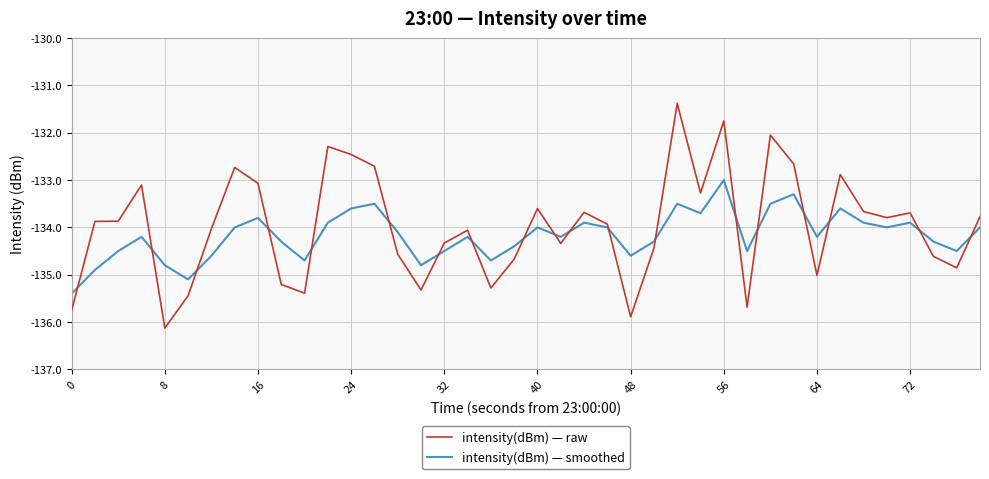

List the series in order of their peak value, lowest first.

intensity(dBm) — smoothed, intensity(dBm) — raw